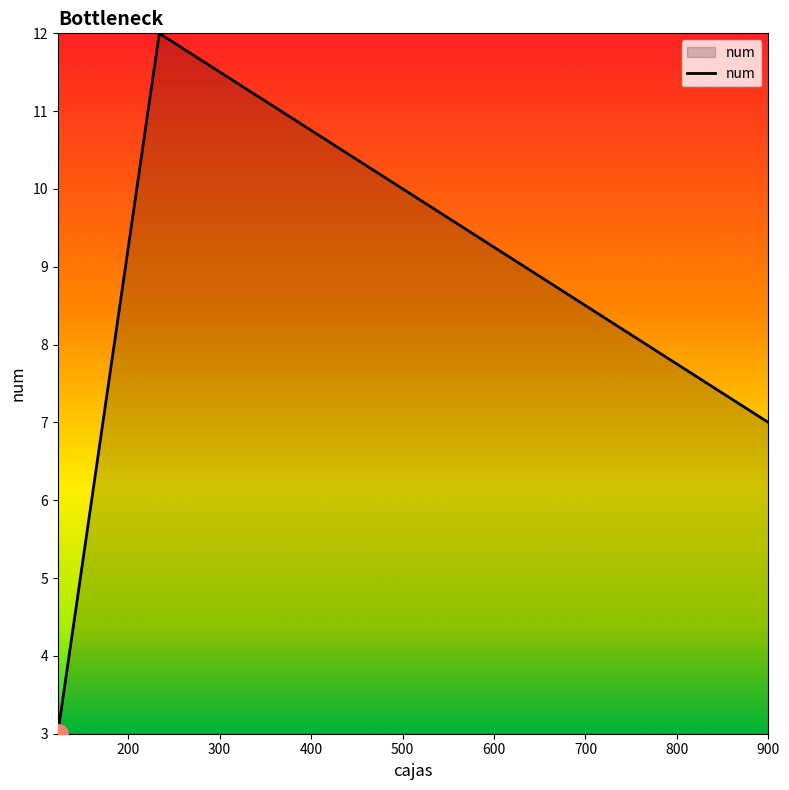

What is the sum of all values?

22